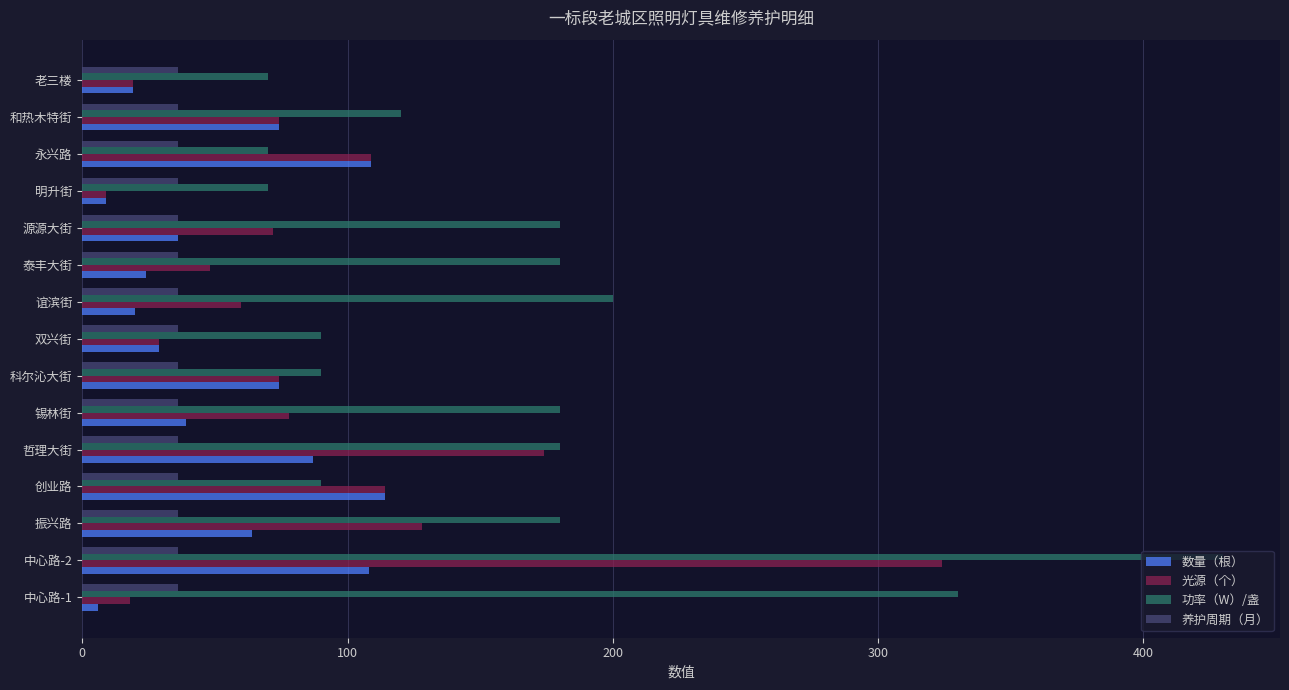

Which series has the largest range (max minus min)?

功率（W）/盏